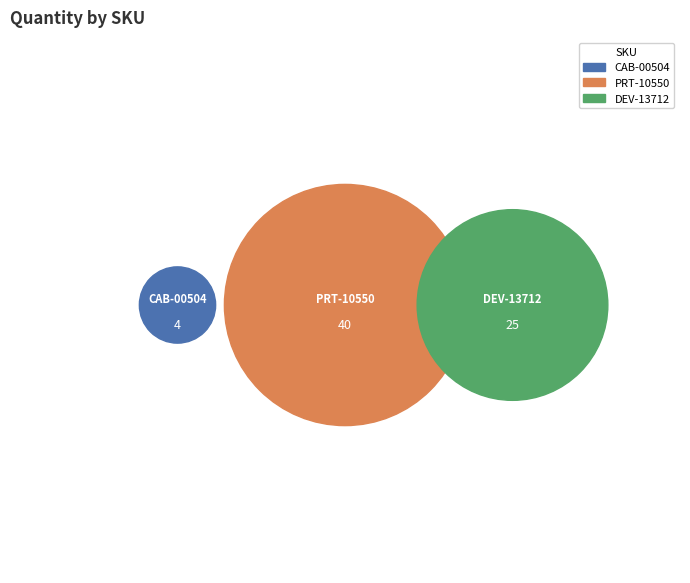

What percentage is the CAB-00504 slice, to the nearest percent?

6%